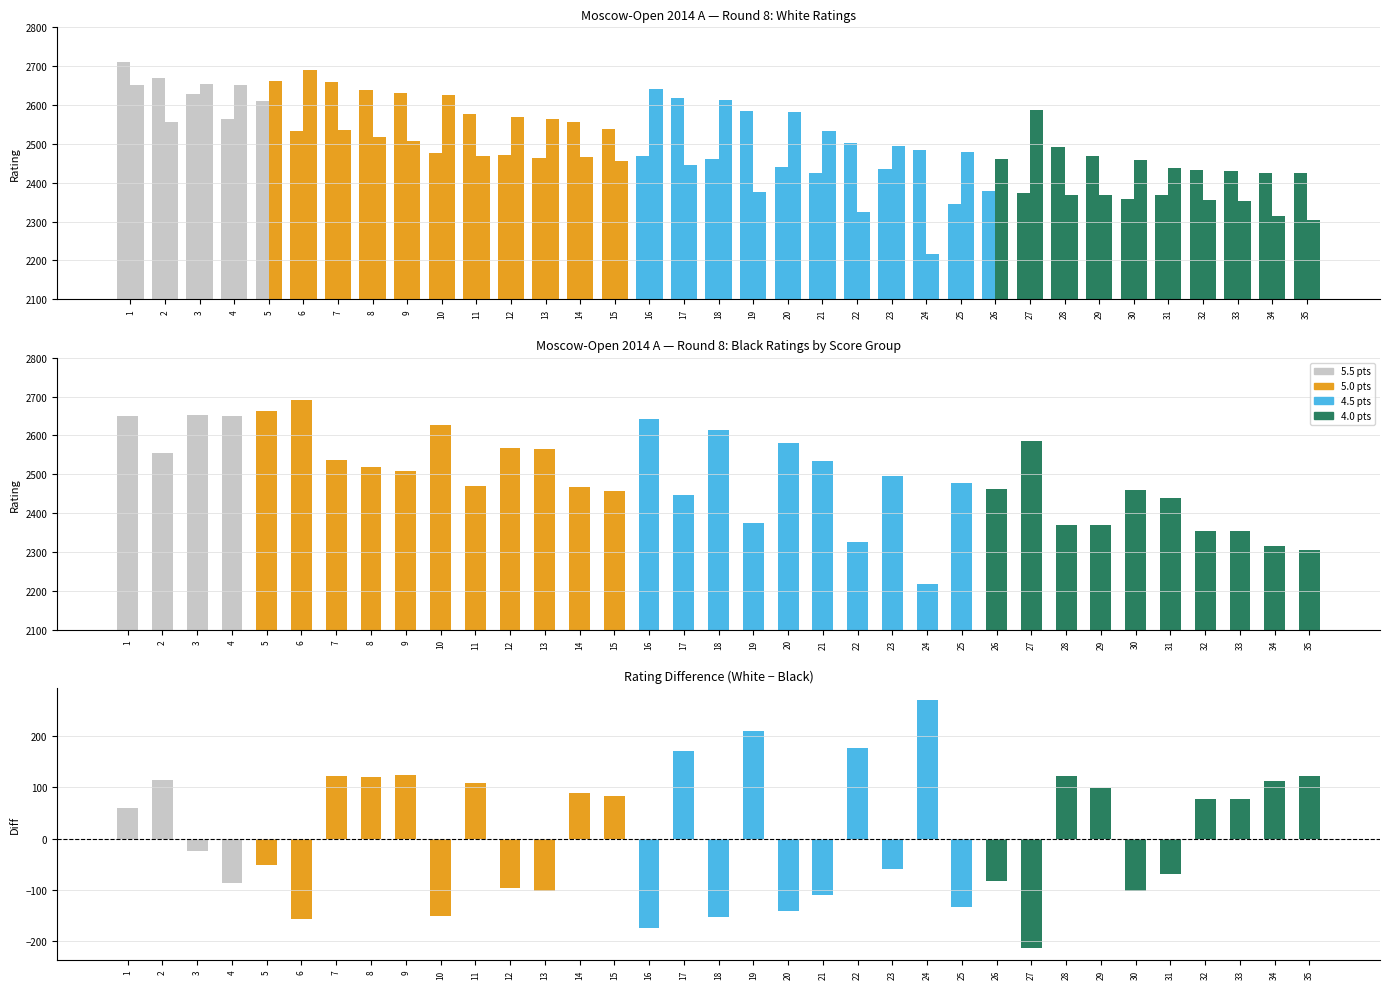

How many distinct data groups are displayed?

3